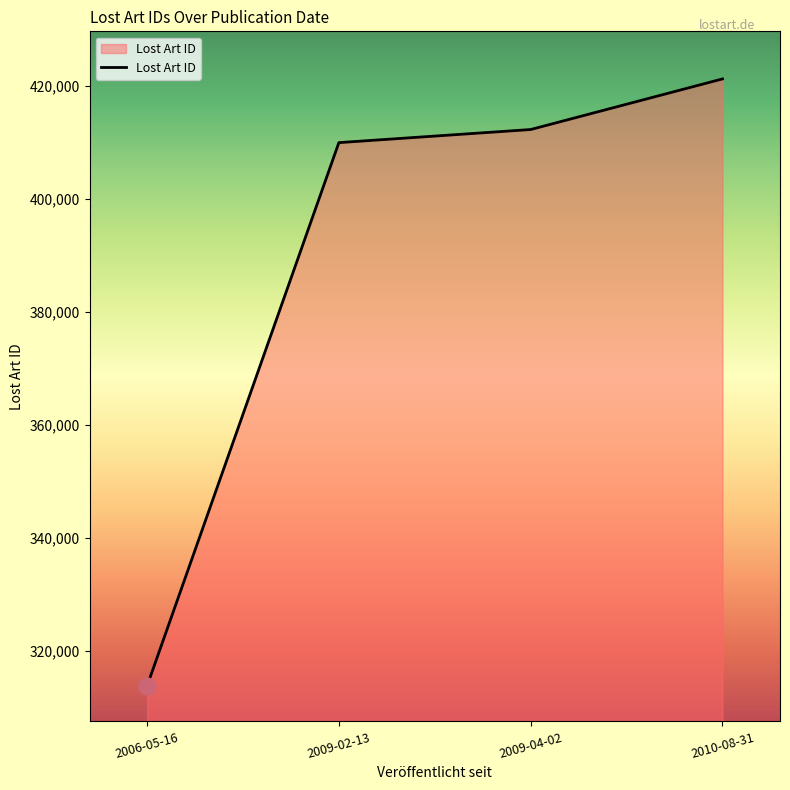

List the labels in order of value, smallest first.

2006-05-16, 2009-02-13, 2009-04-02, 2010-08-31